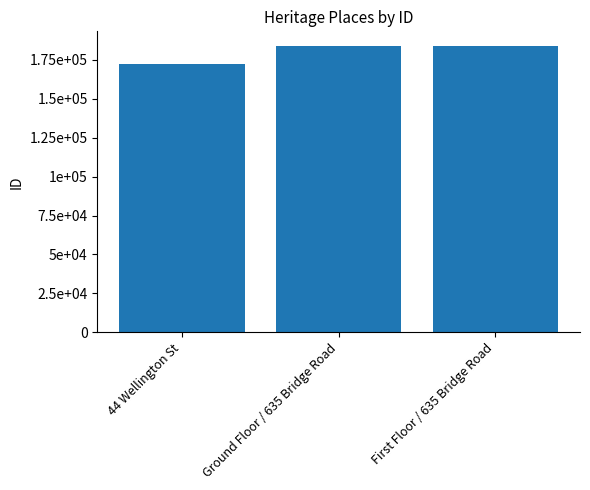

Does the chart contain any negative values?

No